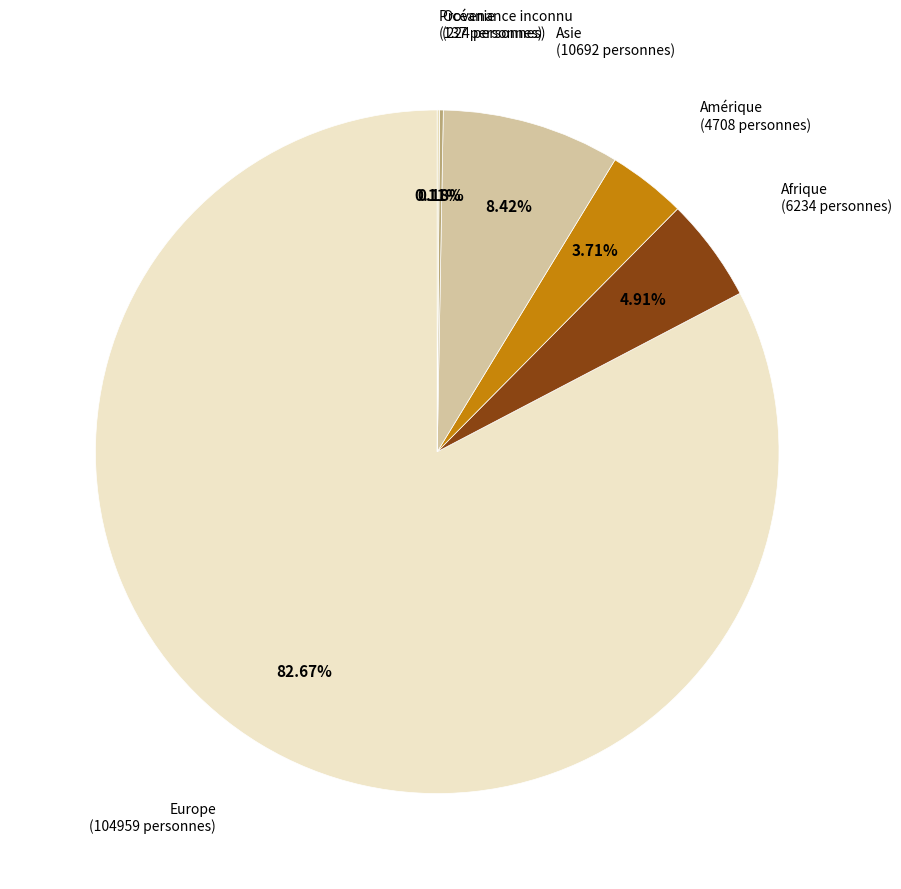

What is the ratio of the value at Amérique to the value at Asie?

0.4